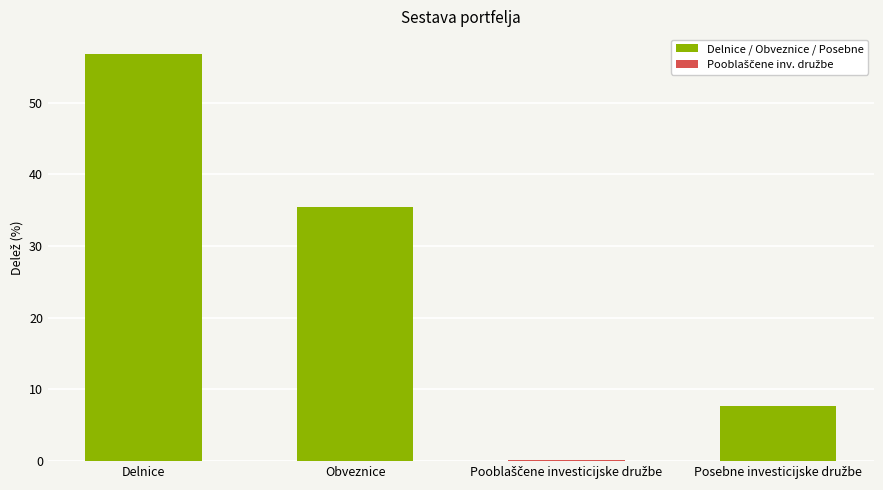

Read the value at Delnice.

56.7